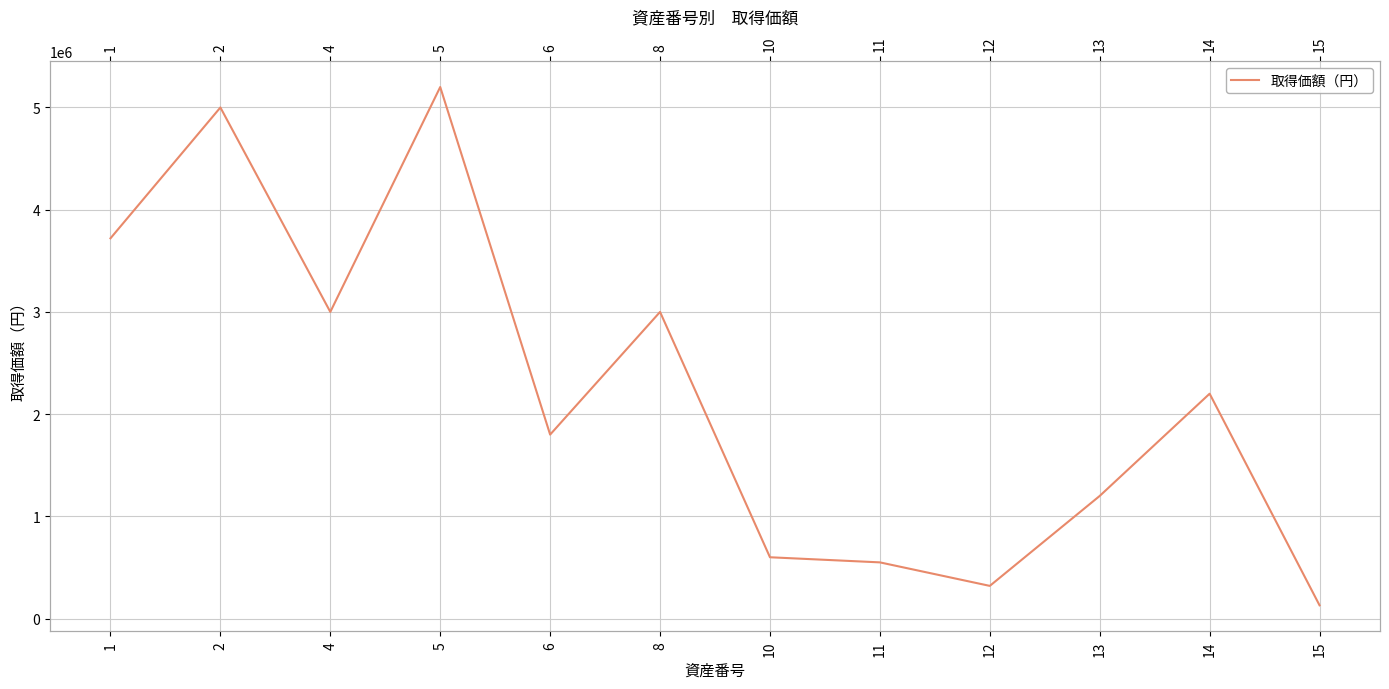

What is the sum of all values?

26720000